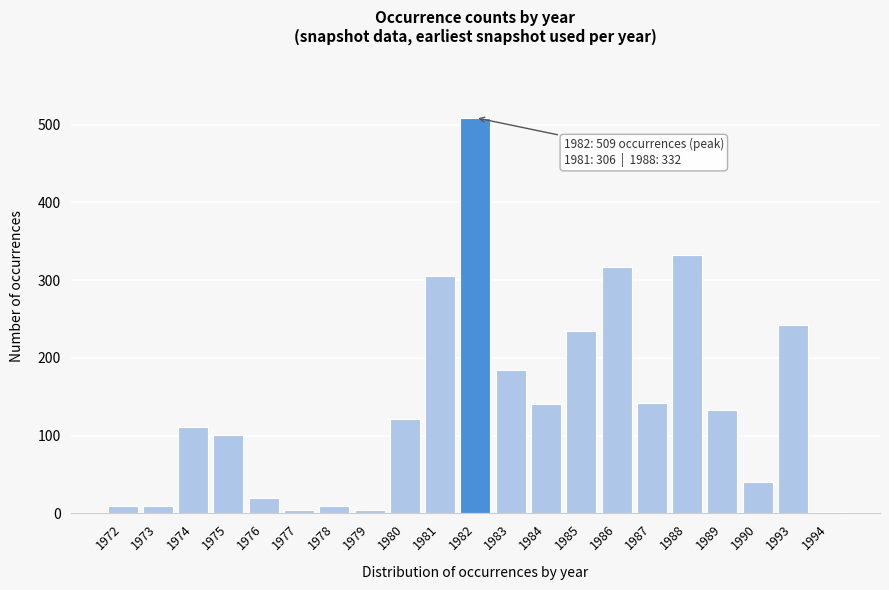

What is the change in value from 1983 to 1985?

+50